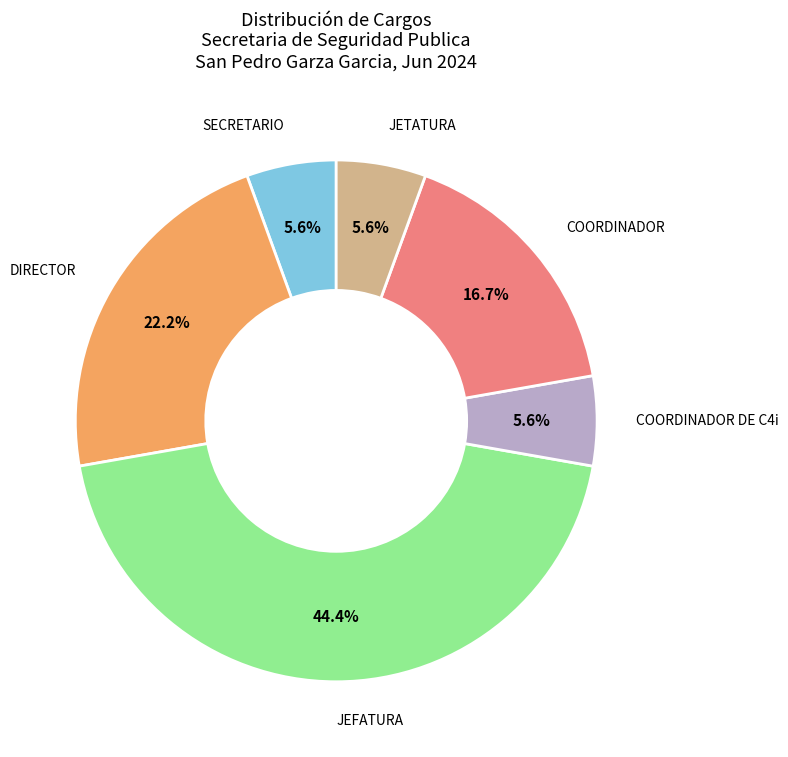

Count the number of slices in the pie.

6